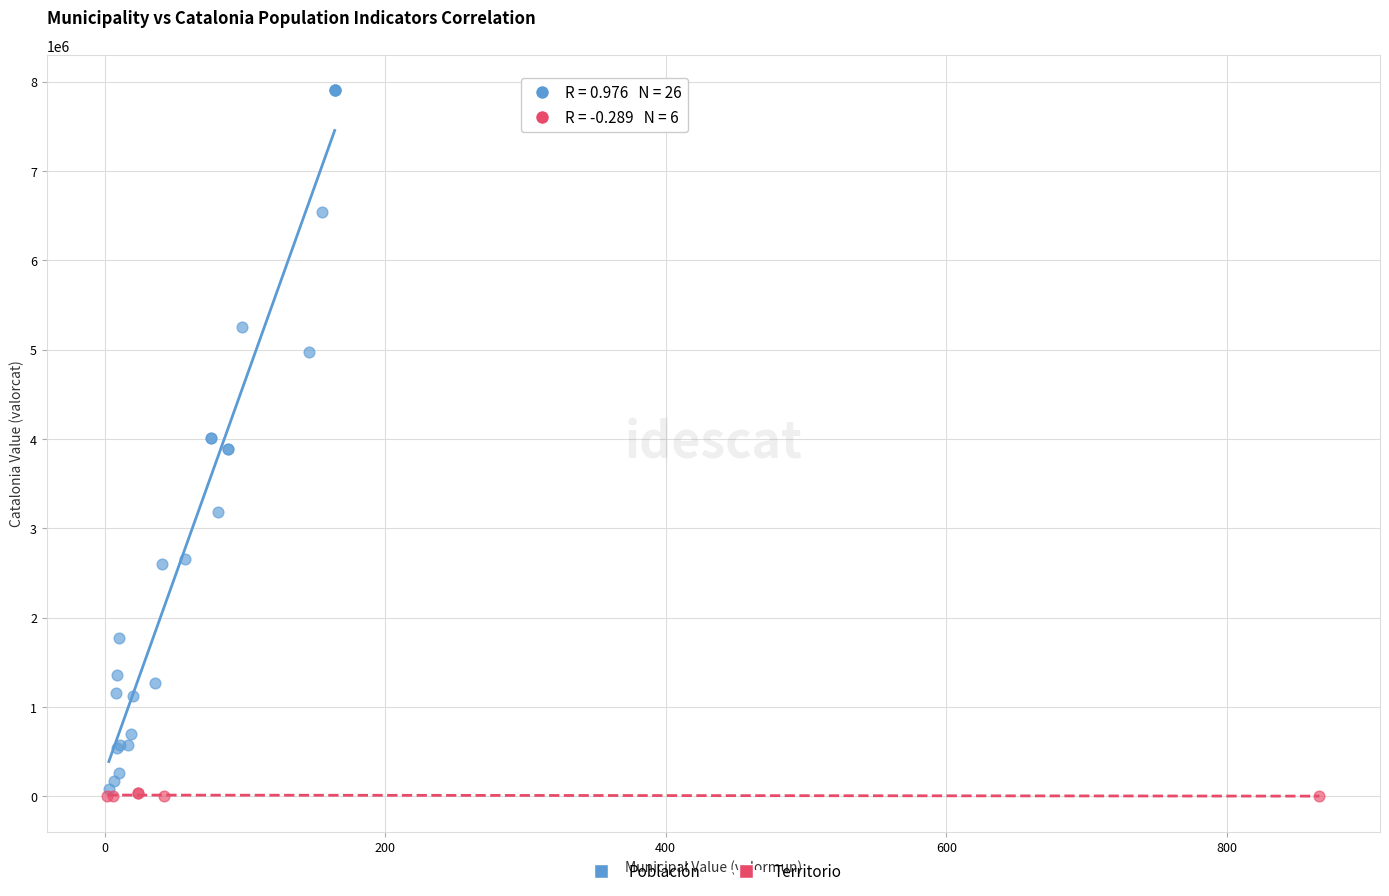

Which series has the widest spread of Y values?

Población